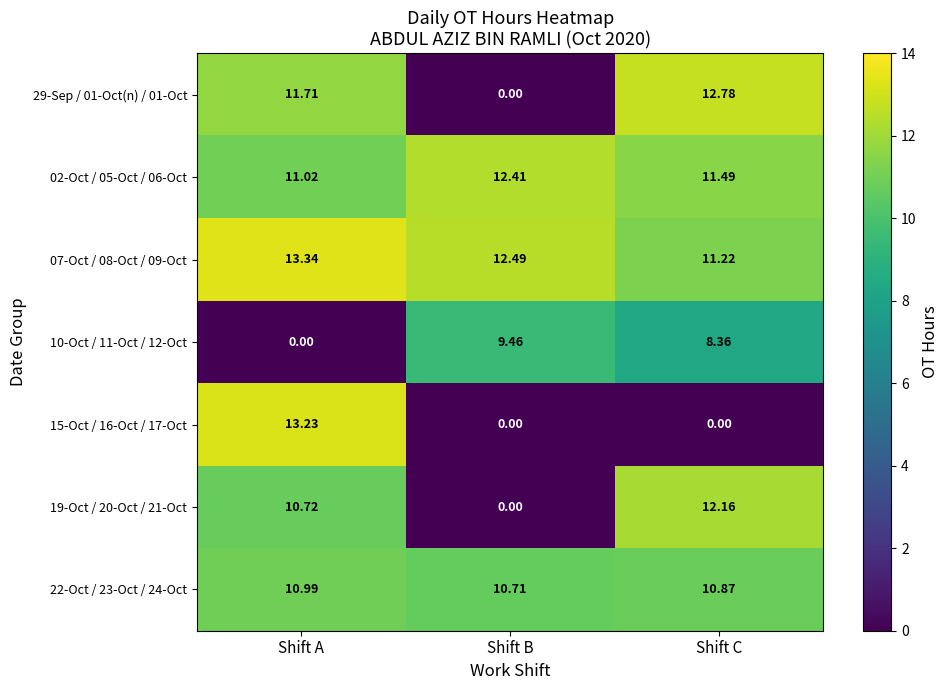

Rank the series at Shift A from lowest to highest value.

10-Oct / 11-Oct / 12-Oct, 19-Oct / 20-Oct / 21-Oct, 22-Oct / 23-Oct / 24-Oct, 02-Oct / 05-Oct / 06-Oct, 29-Sep / 01-Oct(n) / 01-Oct, 15-Oct / 16-Oct / 17-Oct, 07-Oct / 08-Oct / 09-Oct